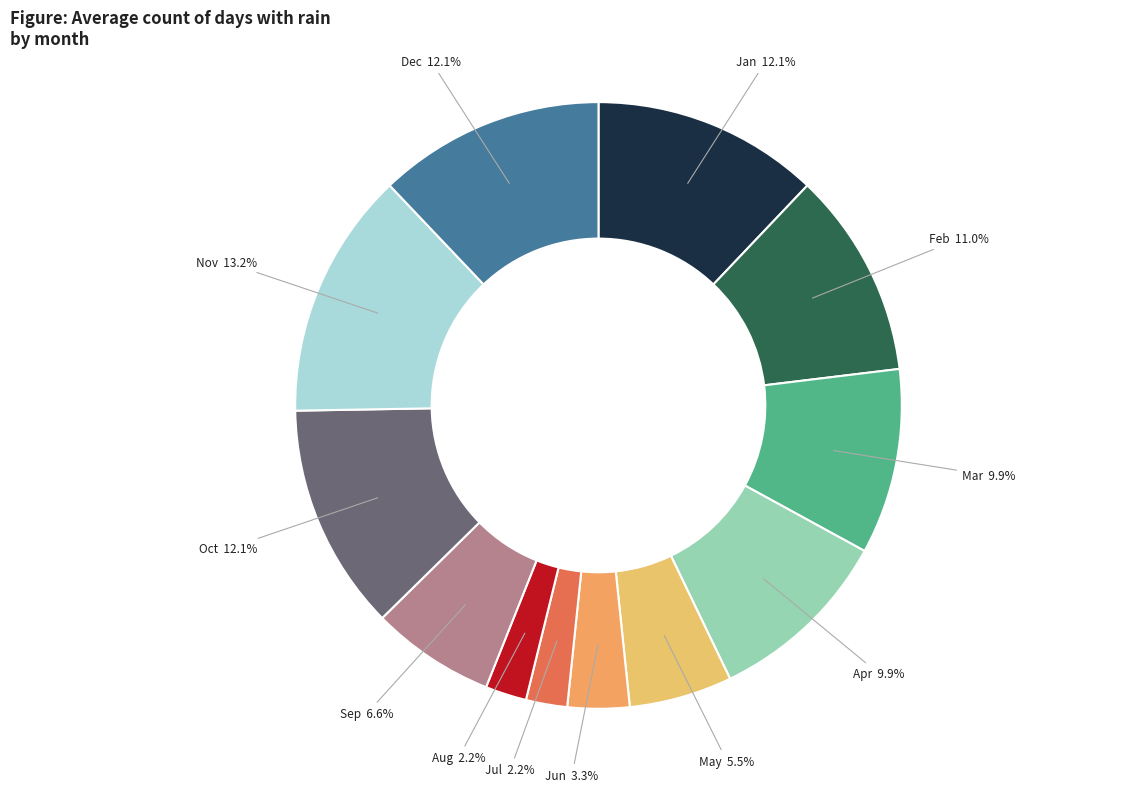

How many segments does this pie chart have?

12